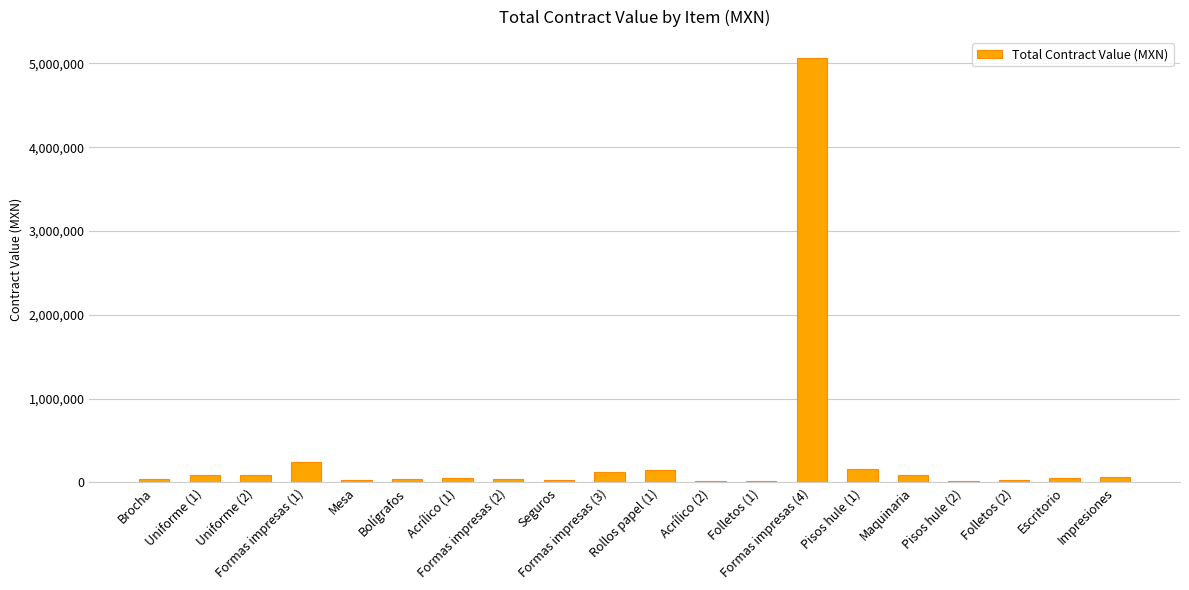

What is the label of the 3rd bar from the left?

Uniforme (2)